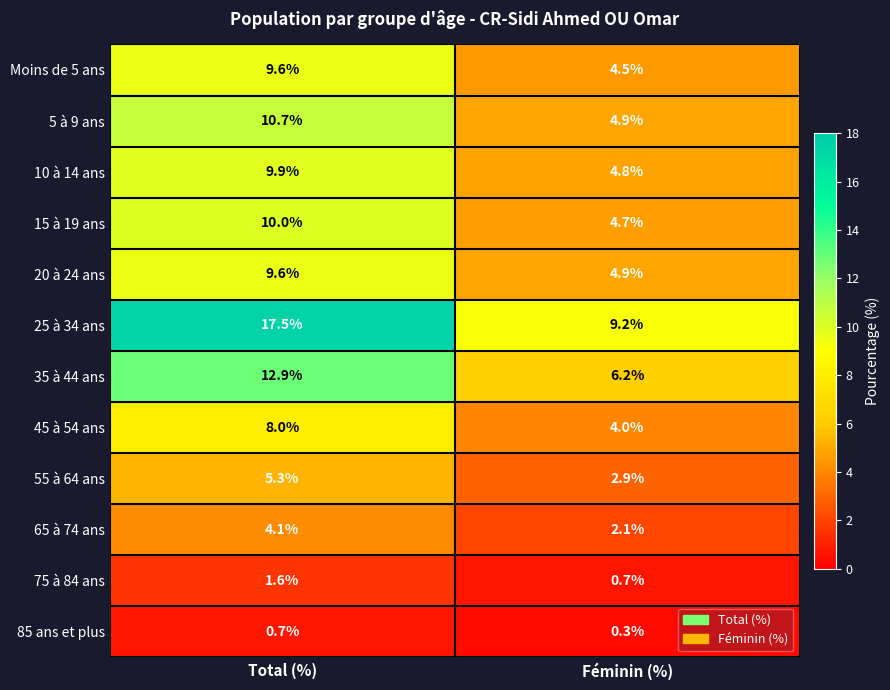

Read the 55 à 64 ans value at Total (%).

5.3